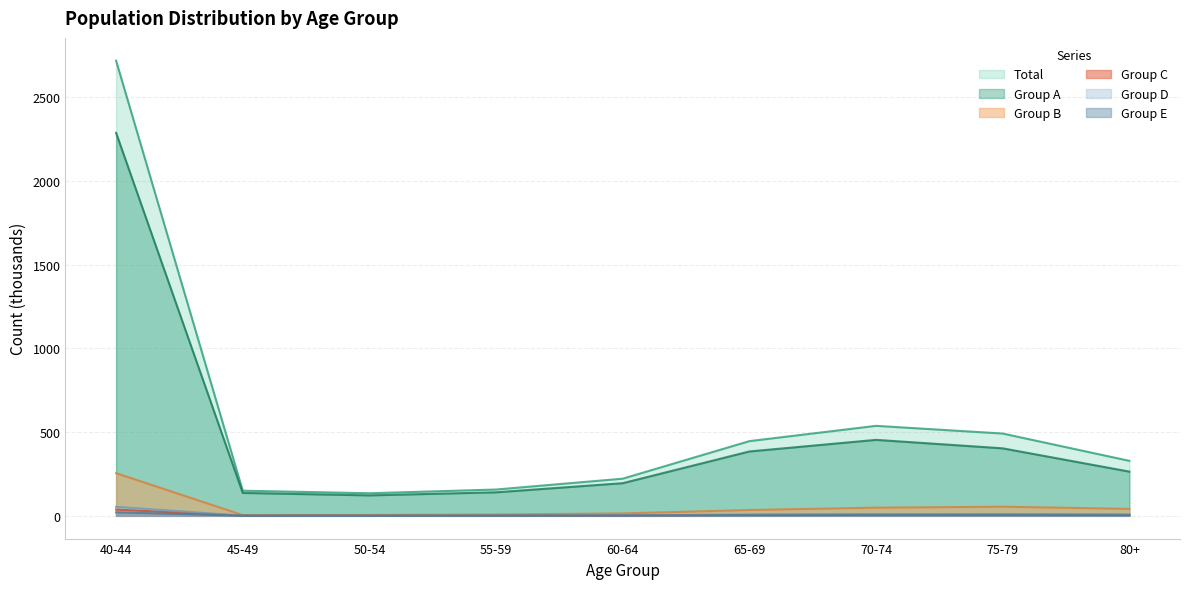

True or false: Group B has more than 0 interior local peaks.

True